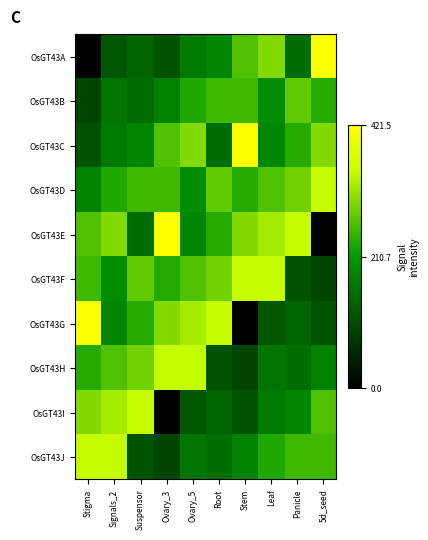

At which category is the sum across all series the highest?

Signals_2